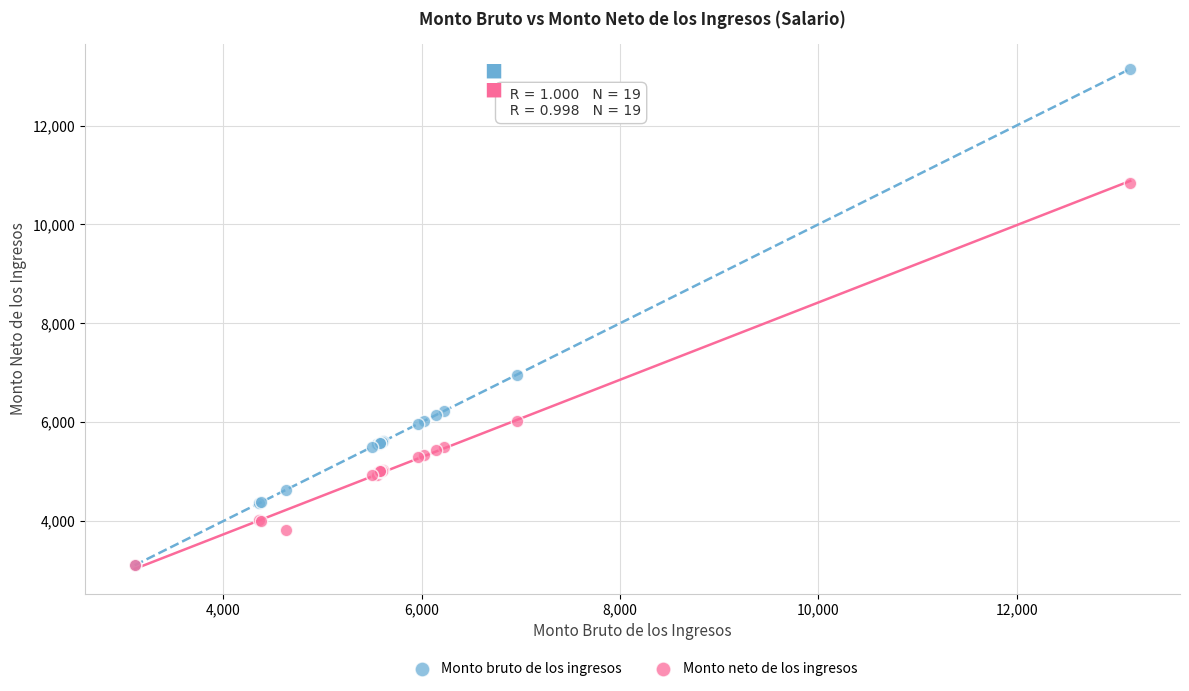

What are all the series names shown in the legend?

Monto bruto de los ingresos, Monto neto de los ingresos